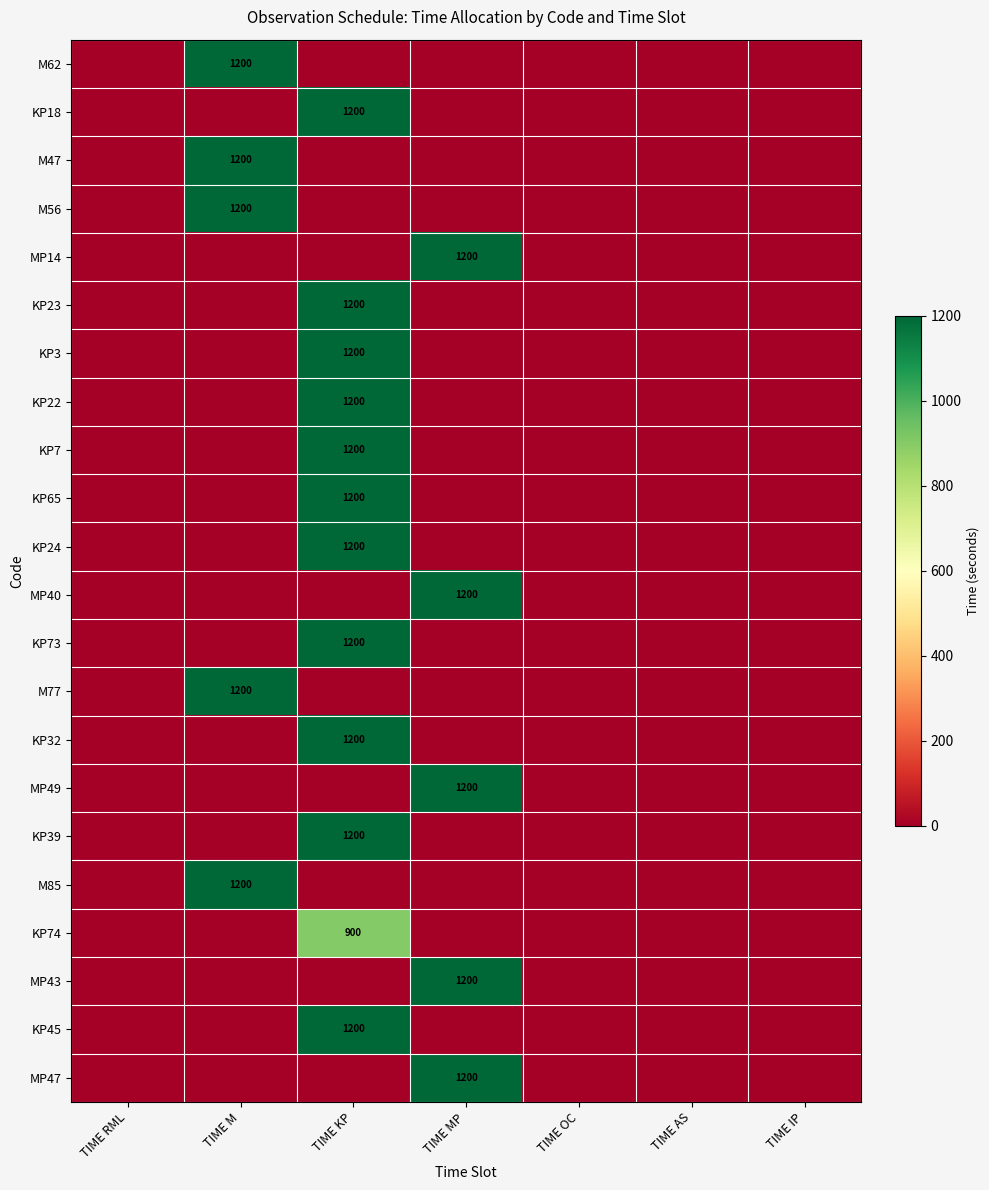

Is it true that M47 equals 0 at TIME OC?

True